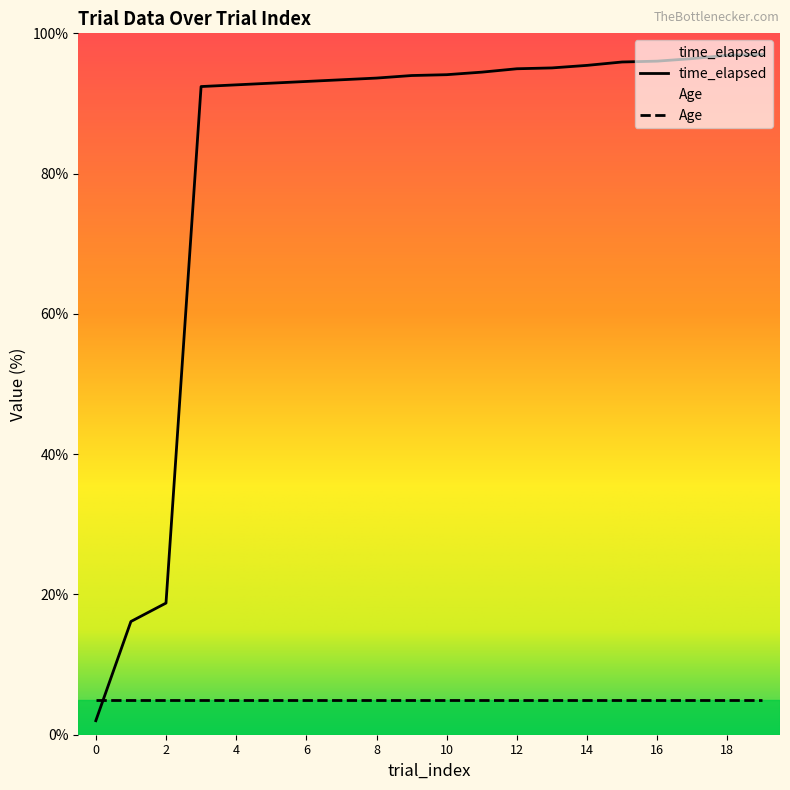

How many categories are shown in the chart?

20